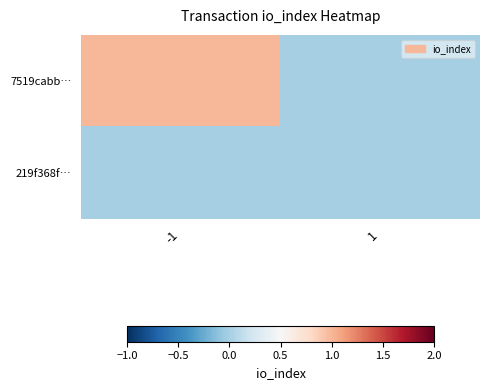

List the series in order of their peak value, lowest first.

219f368f…, 7519cabb…